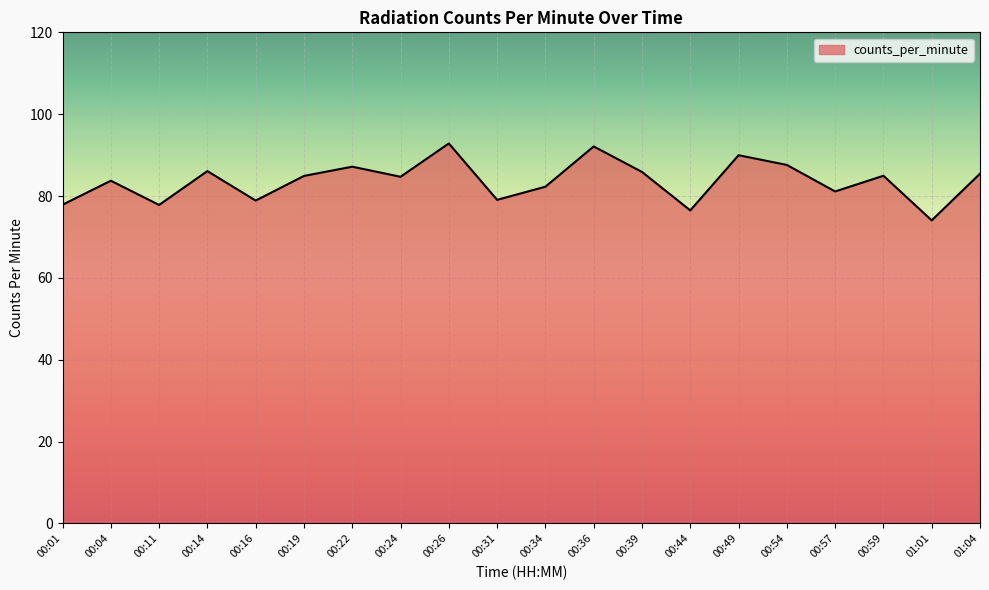

Which label corresponds to the smallest value in the chart?

01:01